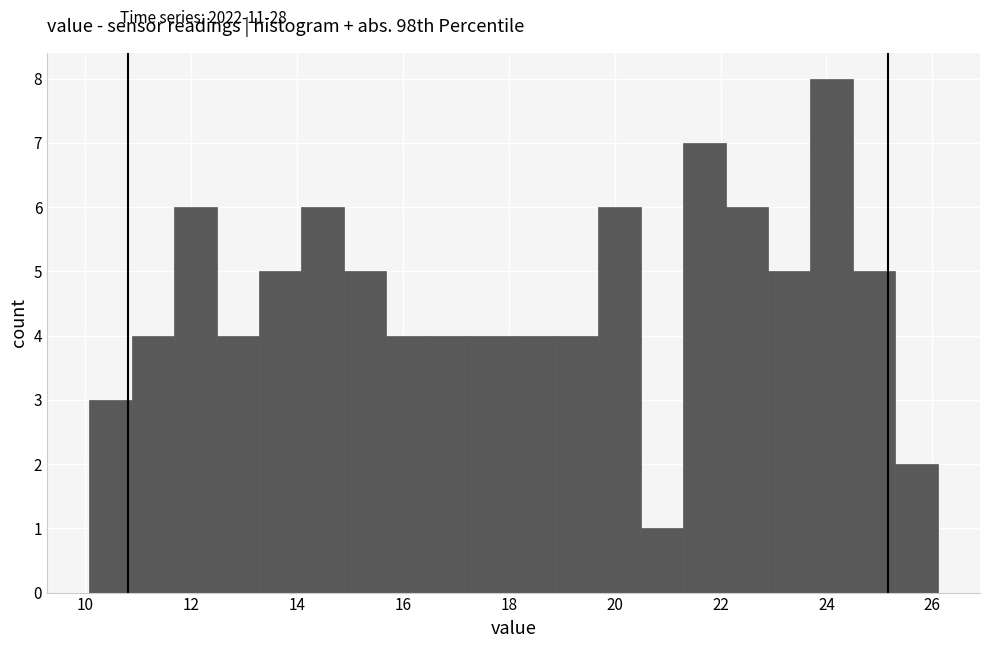

Reading left to right, transcribe this chart: for each bar, give the range it covers on the x-axis and its height. Neither the bar edges nor the heights are printed on the chart, so give them approximately, as read against the axes.

10.0 to 10.8: 3
10.8 to 11.6: 4
11.6 to 12.4: 6
12.4 to 13.2: 4
13.2 to 14.0: 5
14.0 to 14.8: 6
14.8 to 15.6: 5
15.6 to 16.4: 4
16.4 to 17.2: 4
17.2 to 18.0: 4
18.0 to 18.8: 4
18.8 to 19.6: 4
19.6 to 20.4: 6
20.4 to 21.2: 1
21.2 to 22.0: 7
22.0 to 22.8: 6
22.8 to 23.6: 5
23.6 to 24.4: 8
24.4 to 25.2: 5
25.2 to 26.2: 2